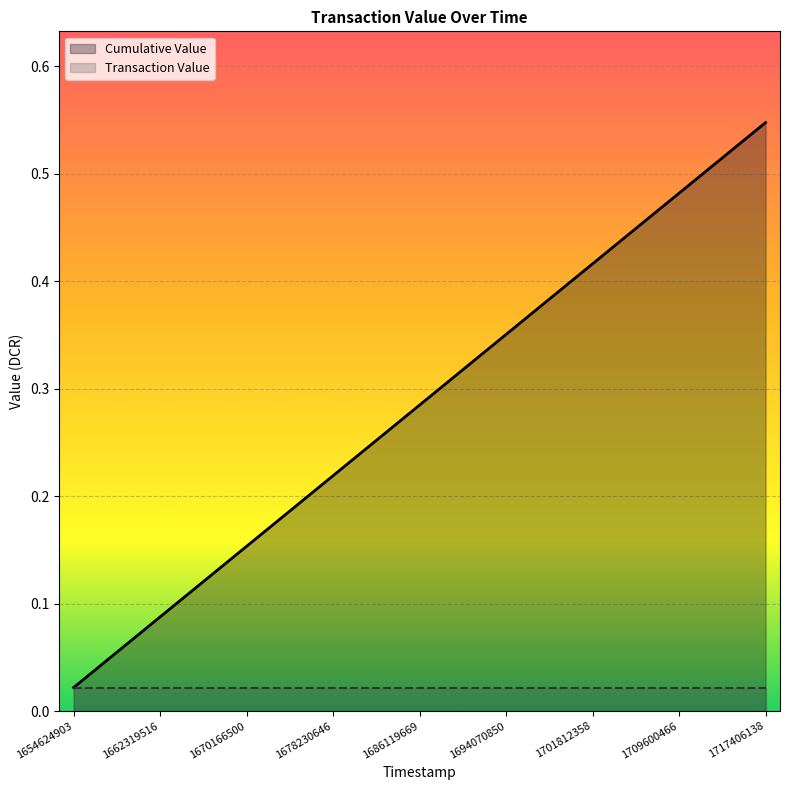

At which category does the chart reach its peak across all series?

1717406138